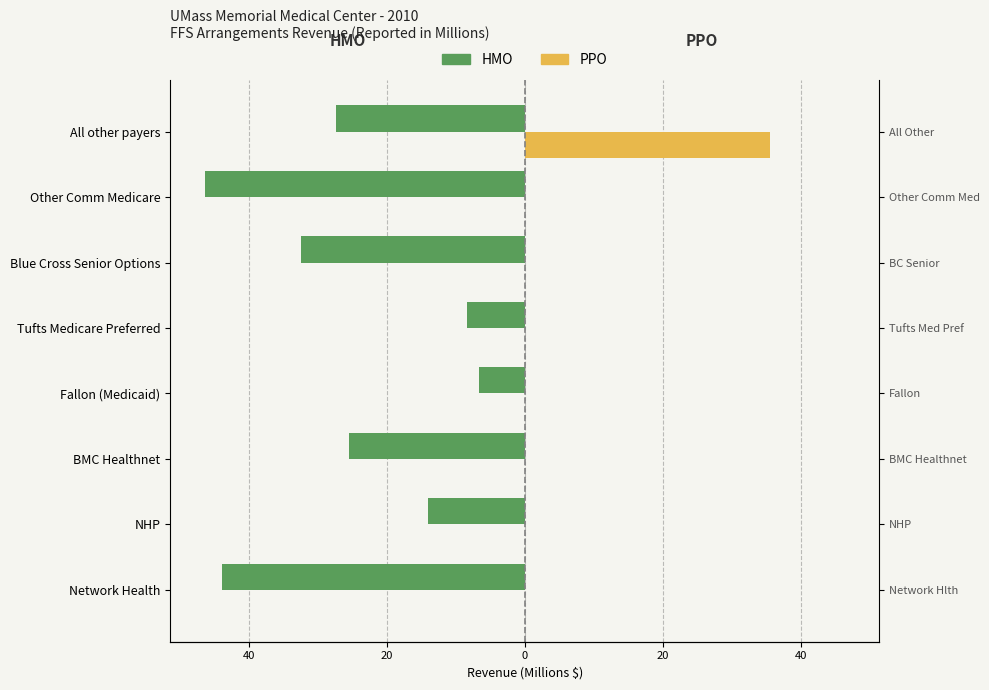

How many series are shown in this chart?

2